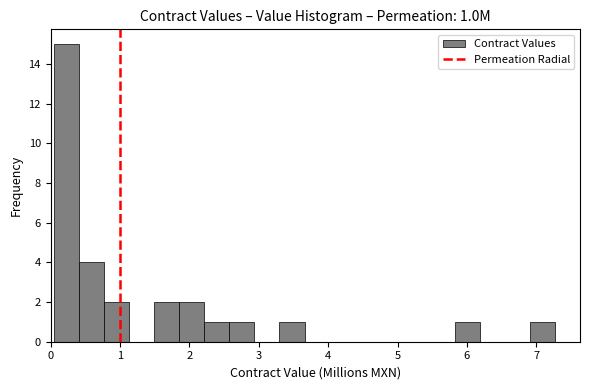

Around what value on the x-axis is the tallest bar? Give the approximate position of its centre, as read against the axis.

0.2